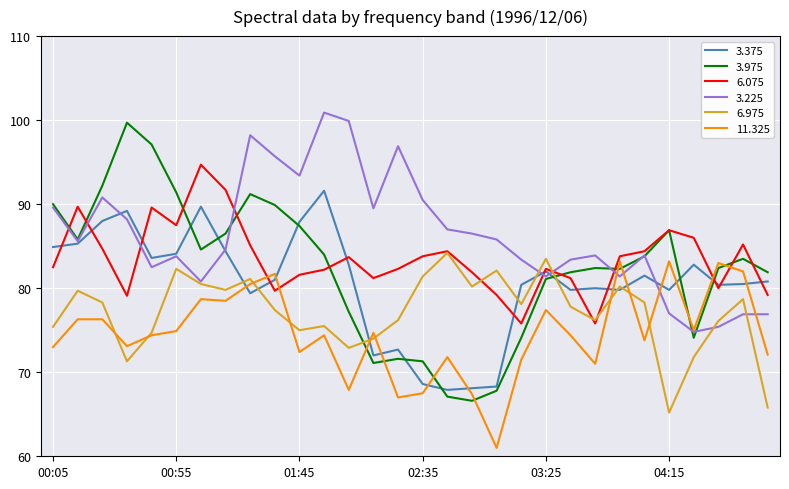

What is the difference between the maximum and minimum values in the 6.075 series?

18.9